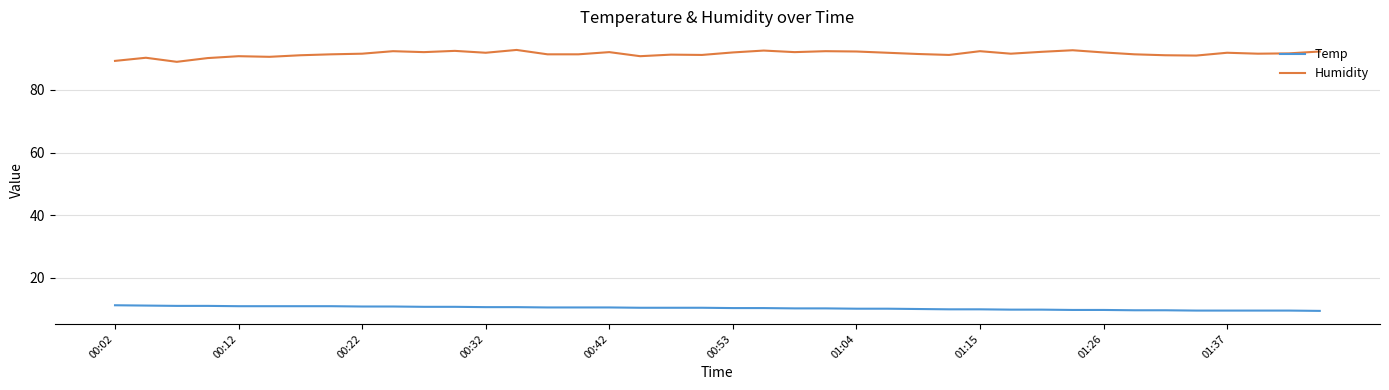

Which series has the largest total across all categories?

Humidity